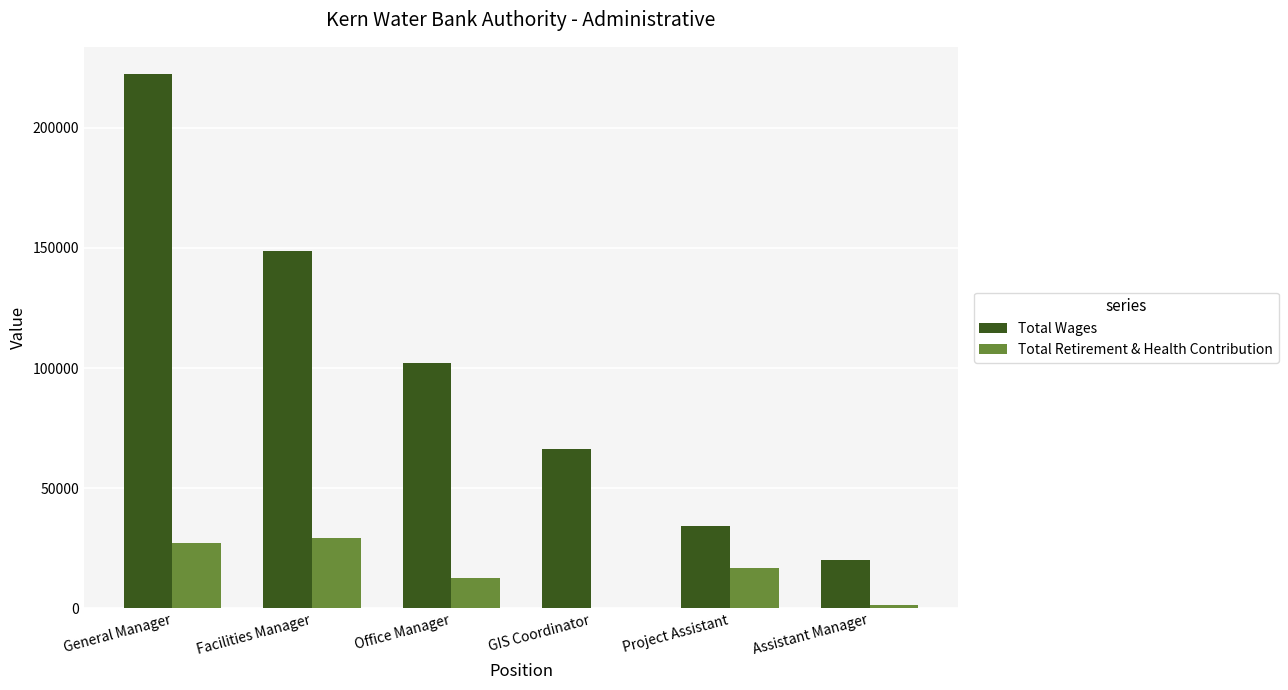

What is the highest value of the Total Wages series?

222494